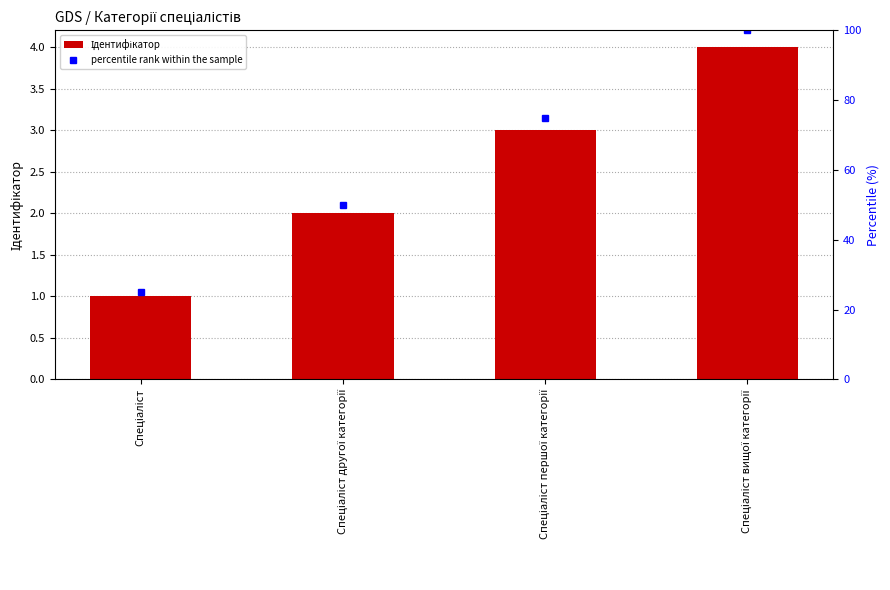

Is the value of percentile rank within the sample at Спеціаліст greater than the value of Ідентифікатор at Спеціаліст другої категорії?

Yes